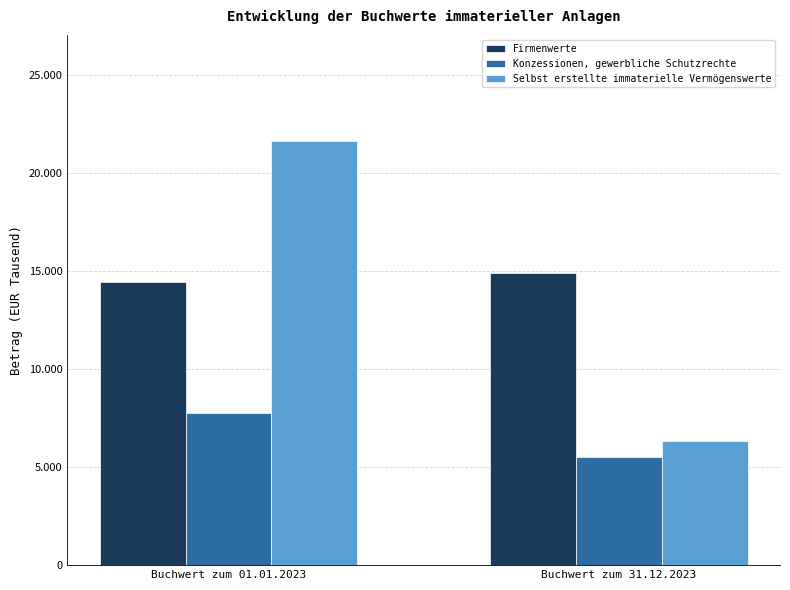

At which label does Selbst erstellte immaterielle Vermögenswerte reach its minimum?

Buchwert zum 31.12.2023